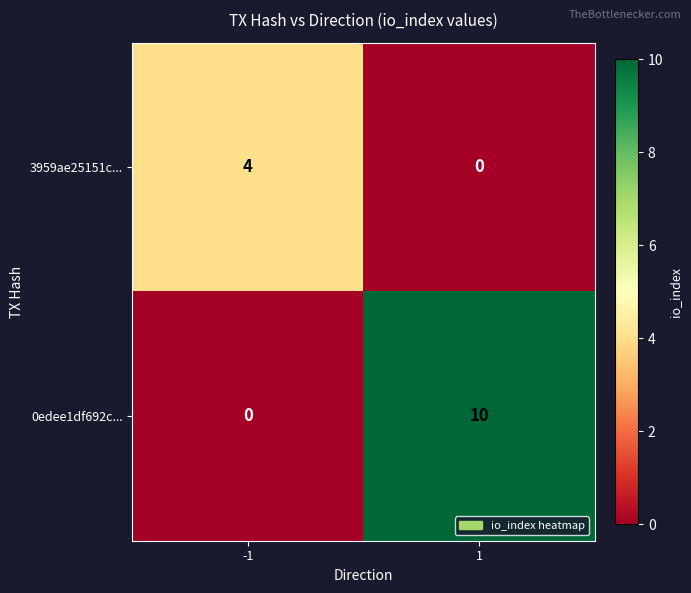

Between -1 and 1, which series saw the biggest shift?

0edee1df692c...